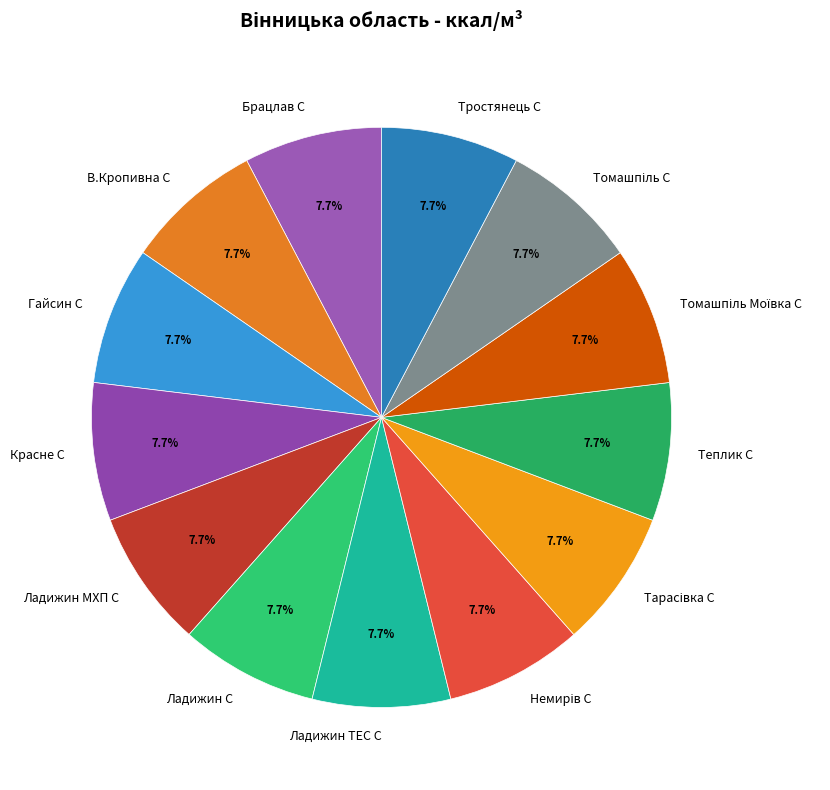

What is the ratio of the value at Ладижин МХП С to the value at Красне С?

1.0